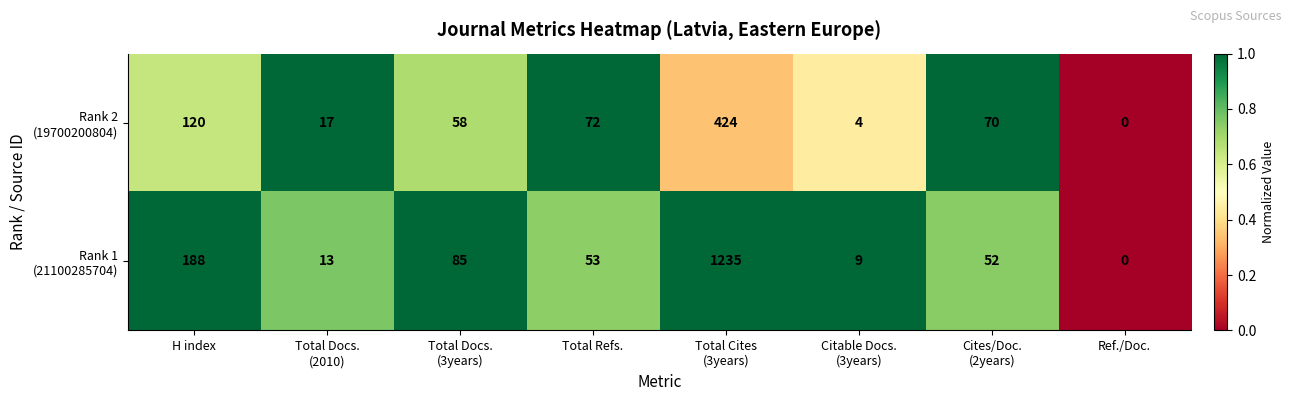

Count the number of data series in this chart.

2